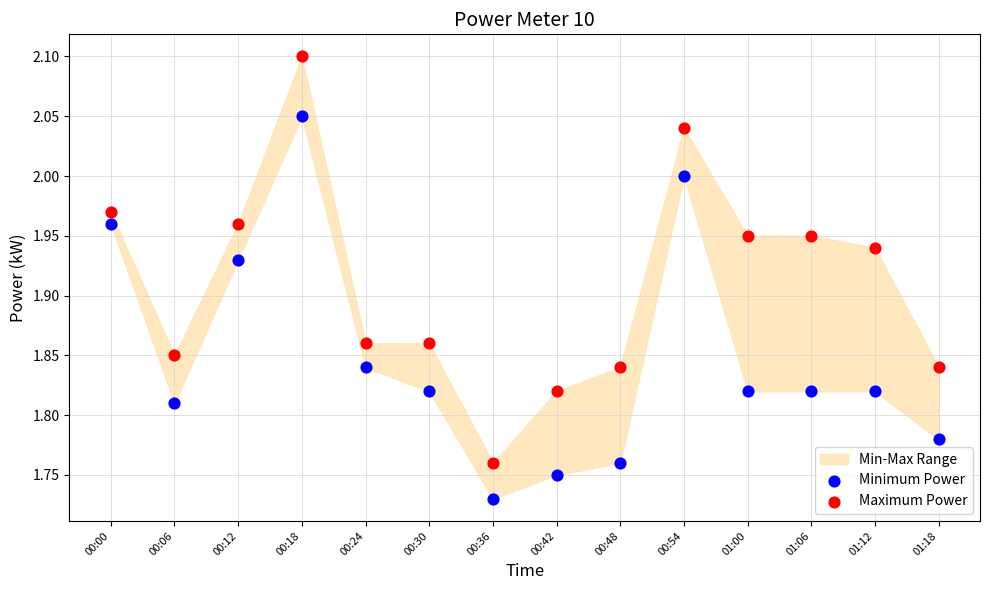

Across all data points, what is the range of X values (max minus min)?

1.0